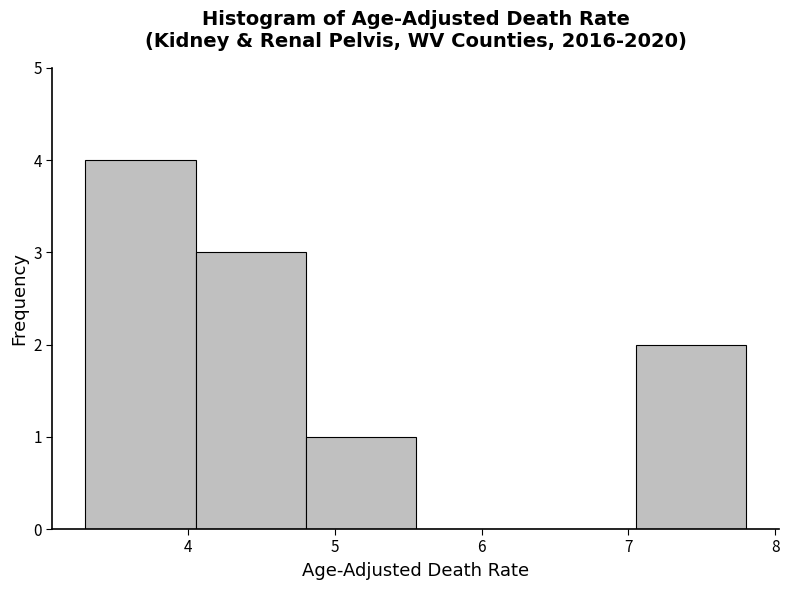

Reading left to right, transcribe this chart: for each bar, give the range it covers on the x-axis and its height. Neither the bar edges nor the heights are printed on the chart, so give them approximately, as read against the axes.

3.30 to 4.05: 4
4.05 to 4.80: 3
4.80 to 5.55: 1
5.55 to 6.30: 0
6.30 to 7.05: 0
7.05 to 7.80: 2